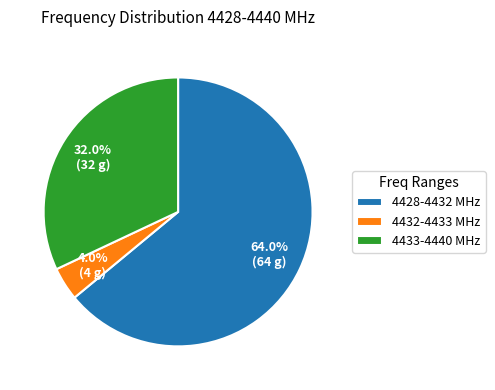

Is there a majority slice in this chart?

Yes